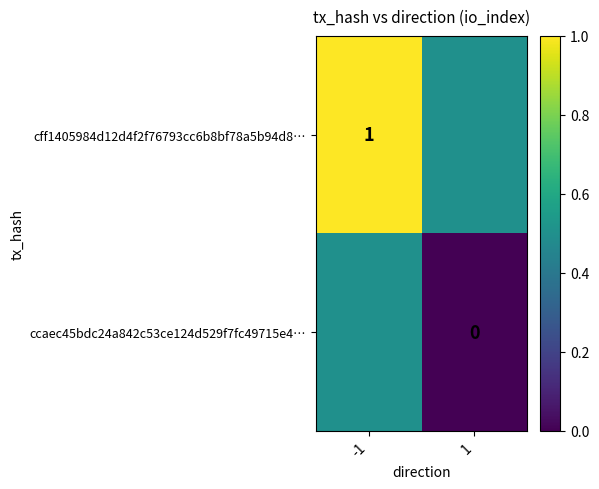

Is the value of cff1405984d12d4f2f76793cc6b8bf78a5b94d8… at -1 greater than the value of ccaec45bdc24a842c53ce124d529f7fc49715e4… at 1?

Yes